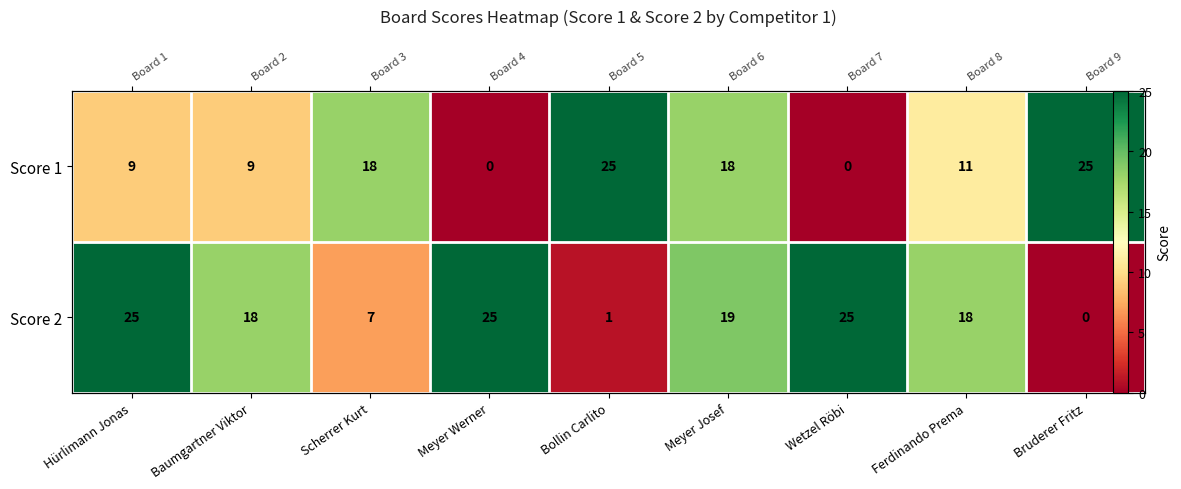

At which category is the sum across all series the highest?

Meyer Josef